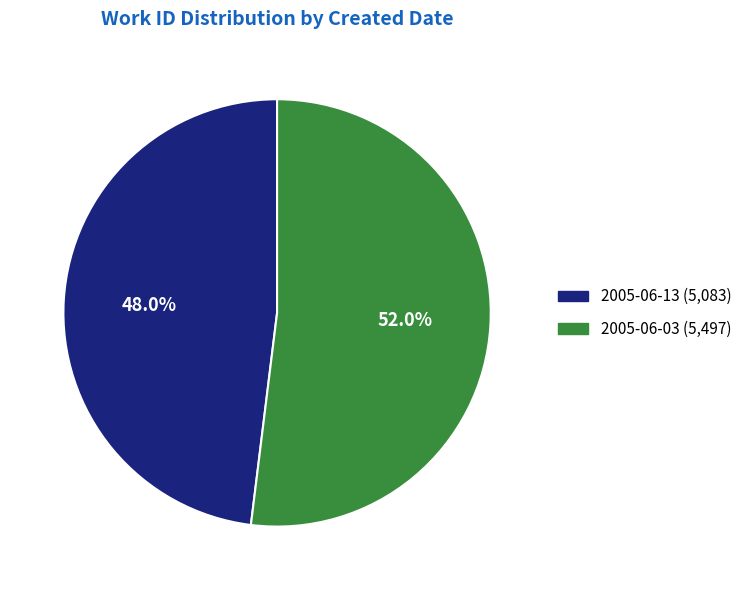

To the nearest percent, what is the average slice percentage?

50%